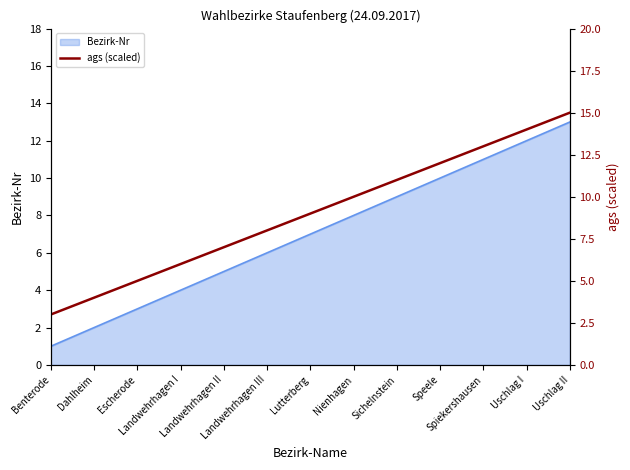

What is the ratio of the value at Nienhagen to the value at Sichelnstein?

0.9